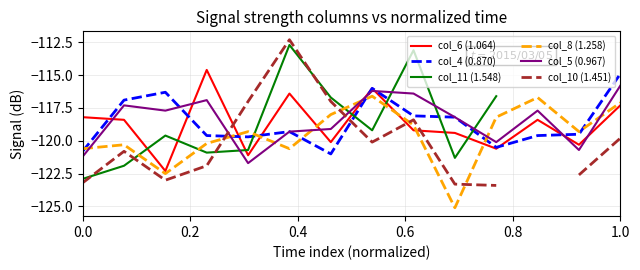

After their last crossing, which series has the higher values: col_6 (1.064) or col_5 (0.967)?

col_5 (0.967)